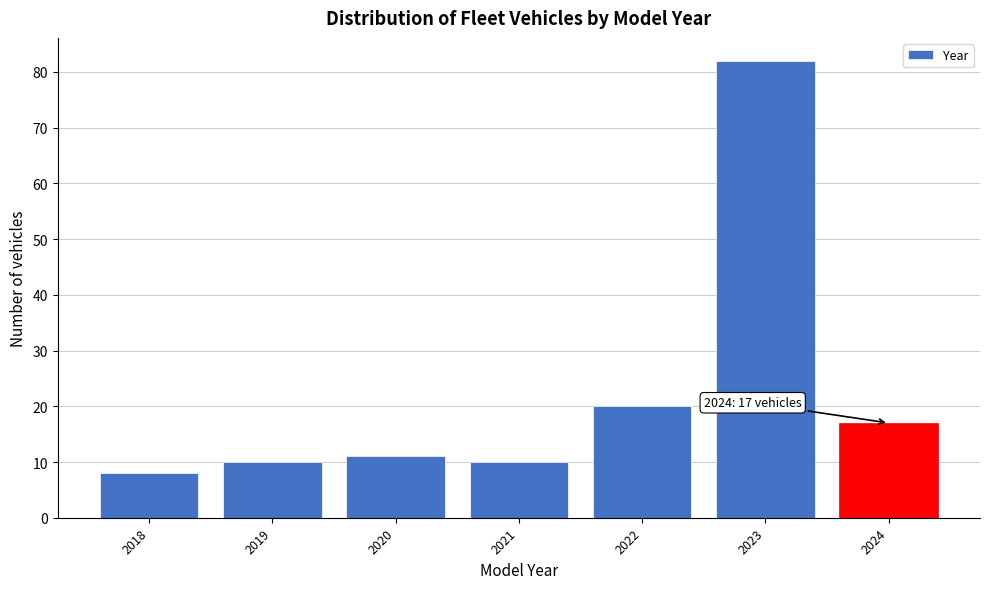

Reading left to right, list all the values displayed in this chart.

2018=8	2019=10	2020=11	2021=10	2022=20	2023=82	2024=17